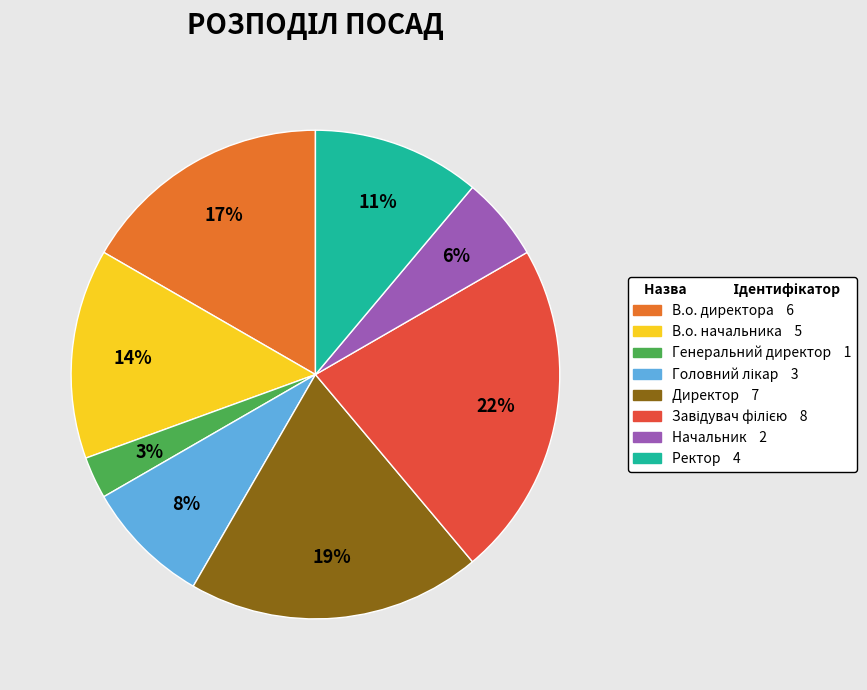

Which slice is the smallest?

Генеральний директор